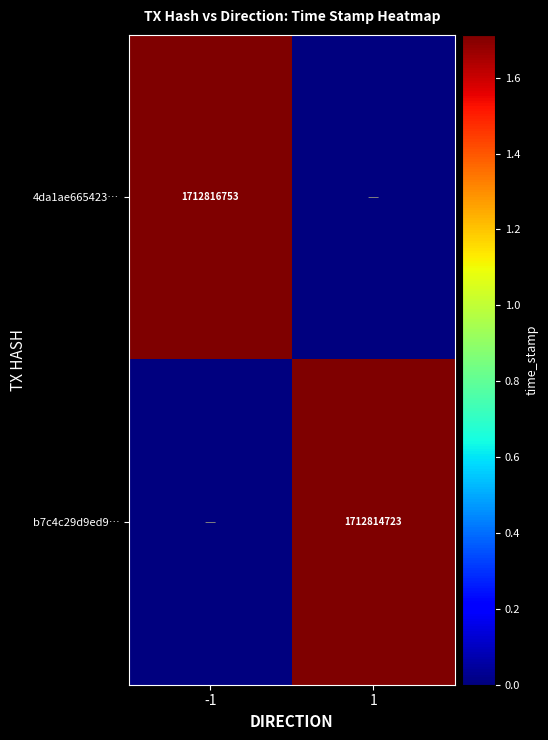

At which category is the sum across all series the highest?

-1